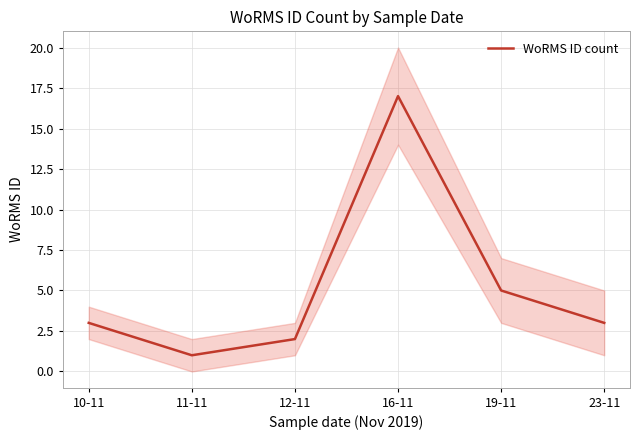

Which category has the lowest value across all series?

11-11